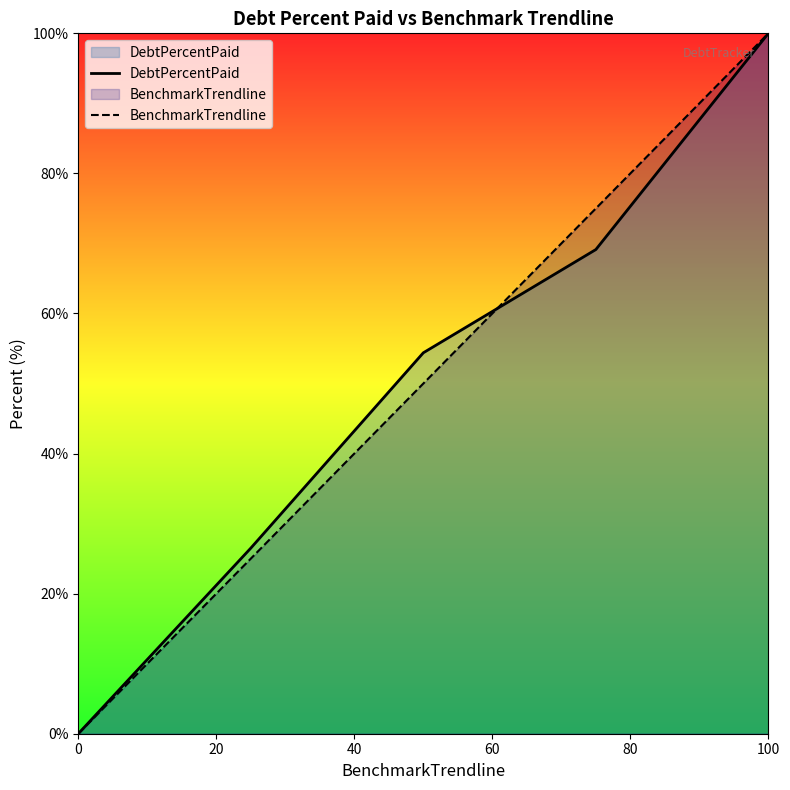

The value of BenchmarkTrendline at 0 is 0.0. True or false?

True